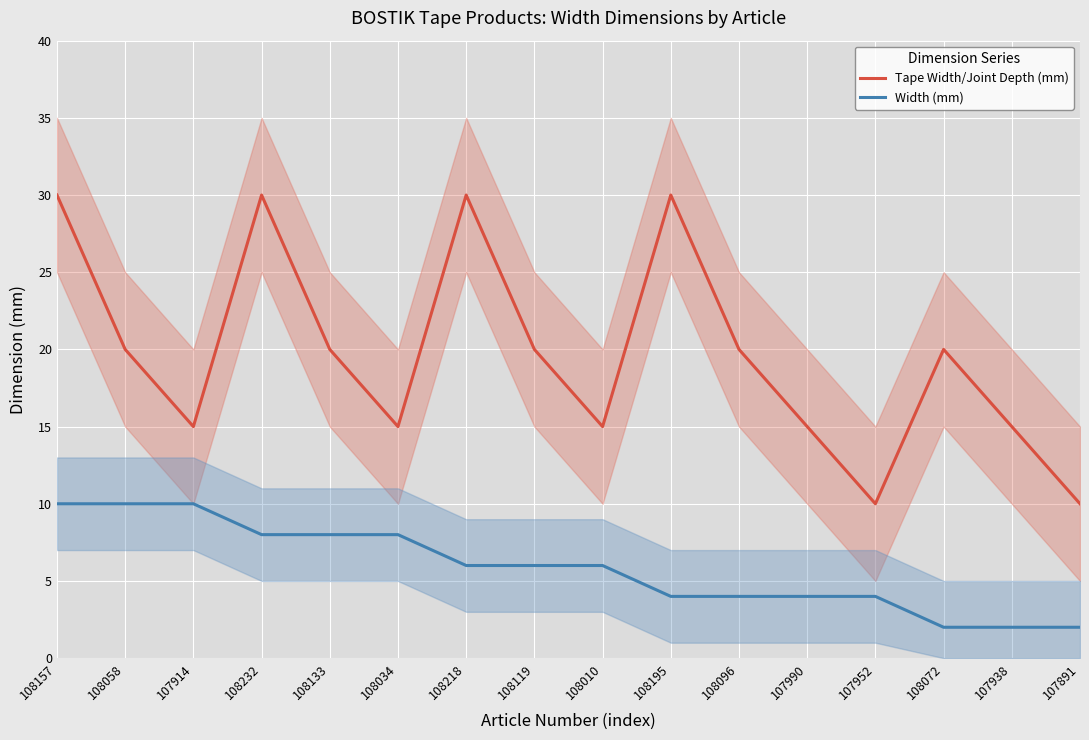

How many Tape Width/Joint Depth (mm) values are between 15 and 30?

14